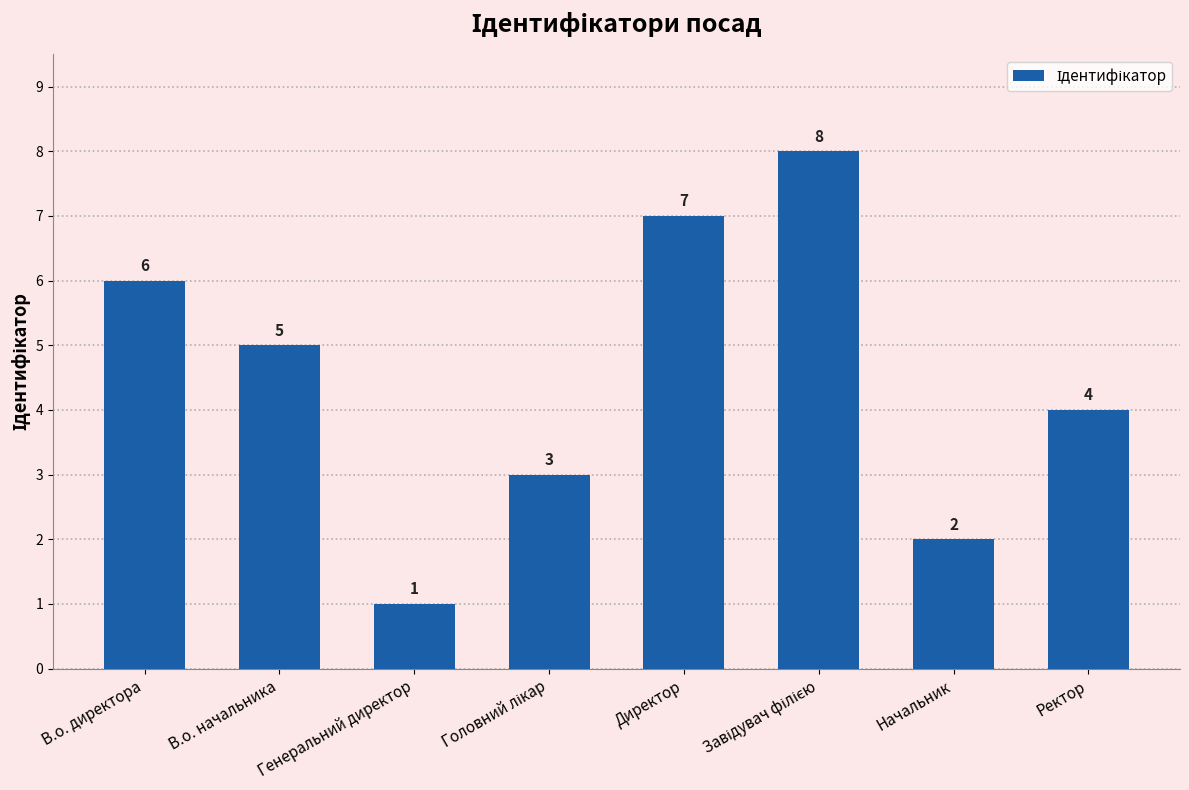

Is it true that the value at В.о. директора is 6?

True